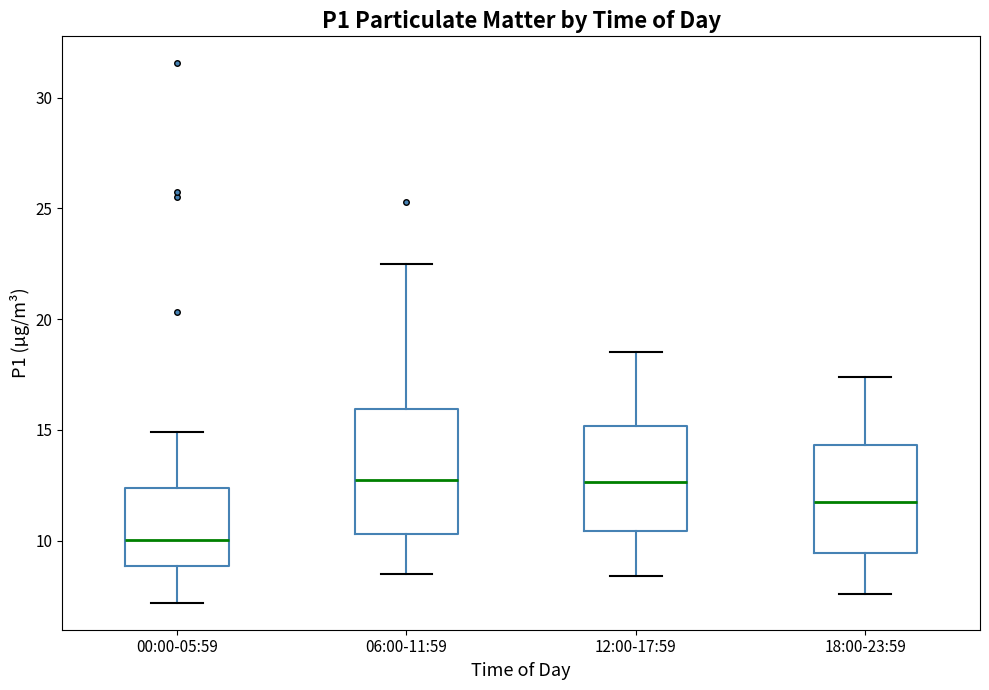

Comparing the boxes themselves (not the whiskers), which one is the tallest?

06:00-11:59